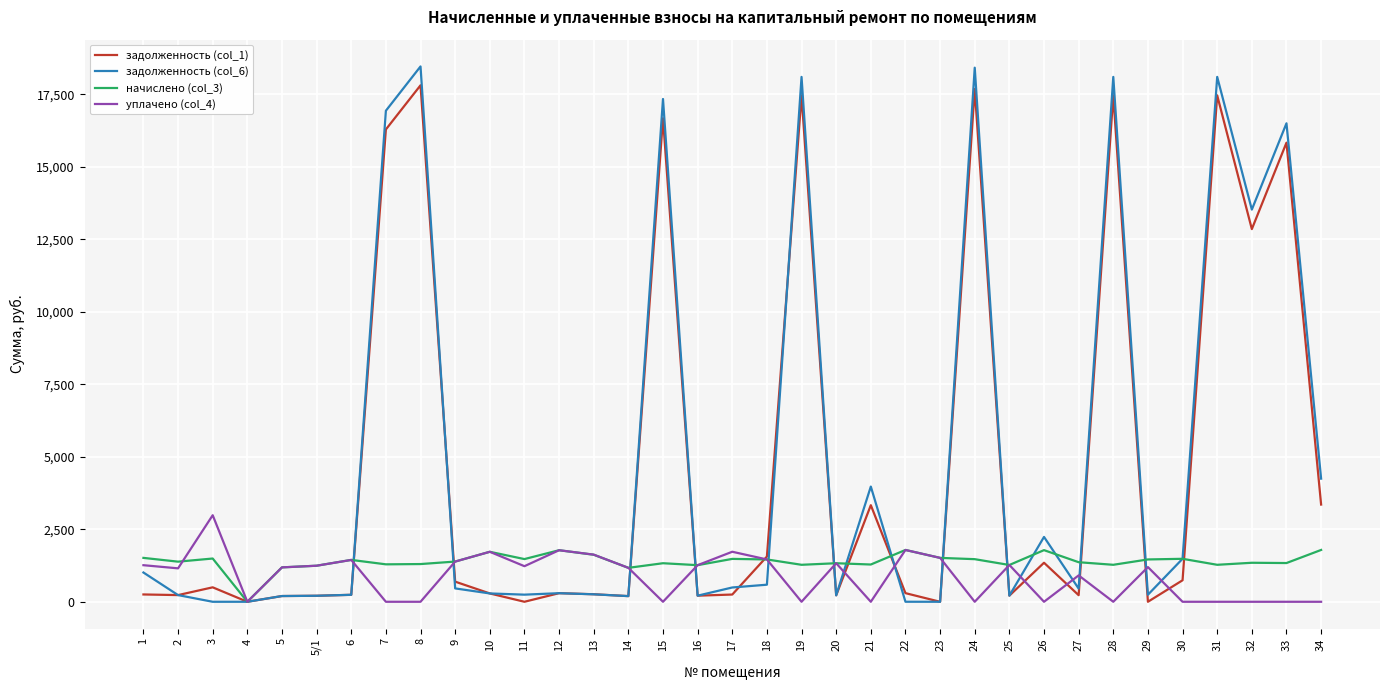

Does the chart have visible grid lines?

Yes